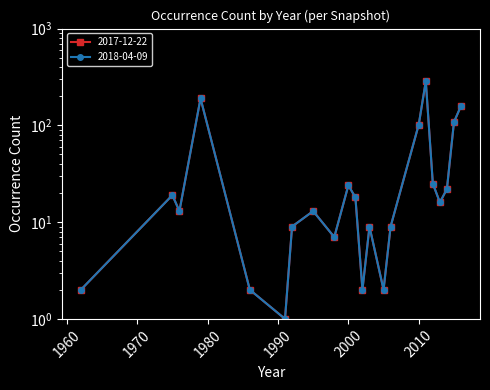

Is this an area chart (filled region under the line)?

No